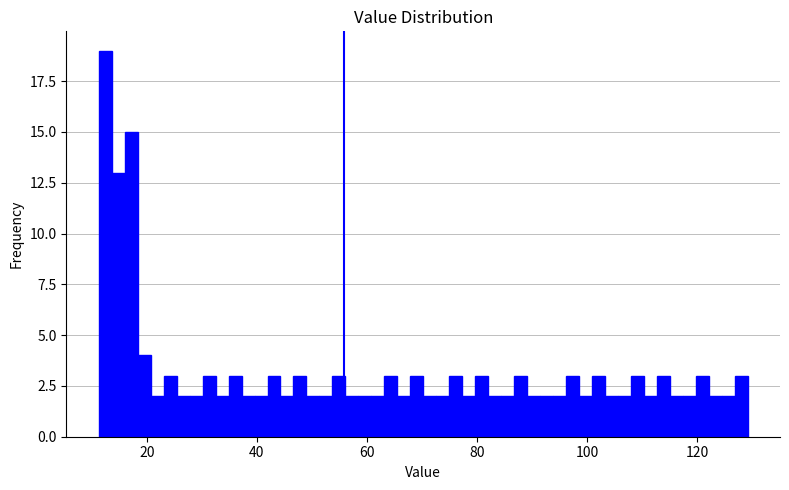

Read against the x-axis, roughly where is the centre of the tallest bar?

12